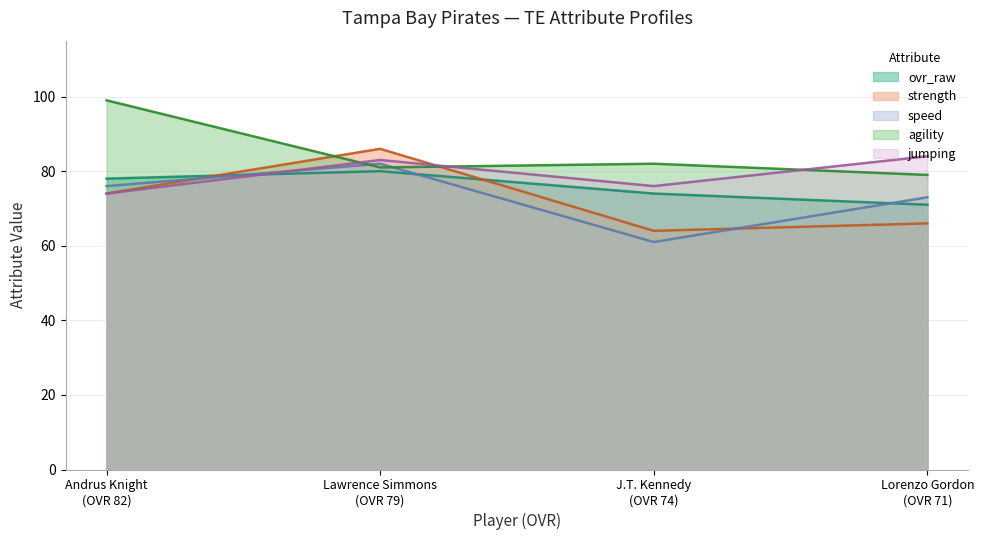

How many data points in ovr_raw are less than 78?

2